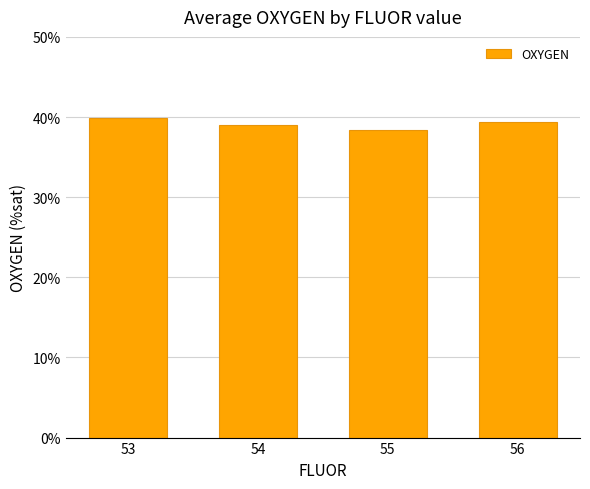

Which category has the lowest value across all series?

55